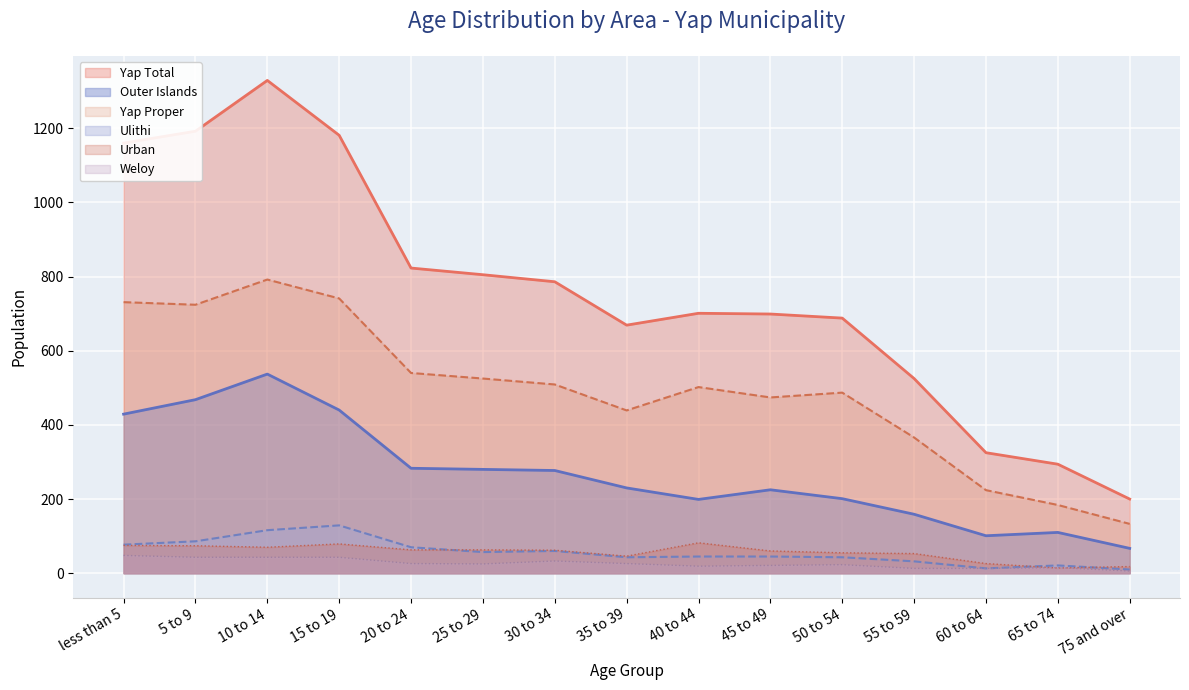

In Outer Islands, how many points are higher than both neighbors (excluding endpoints)?

3